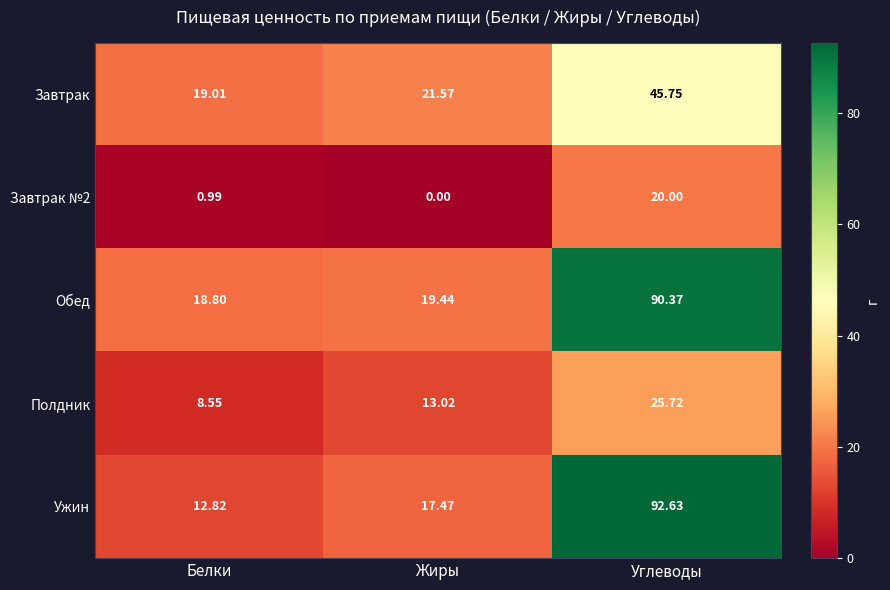

Is the value of Завтрак at Углеводы greater than the value of Полдник at Жиры?

Yes